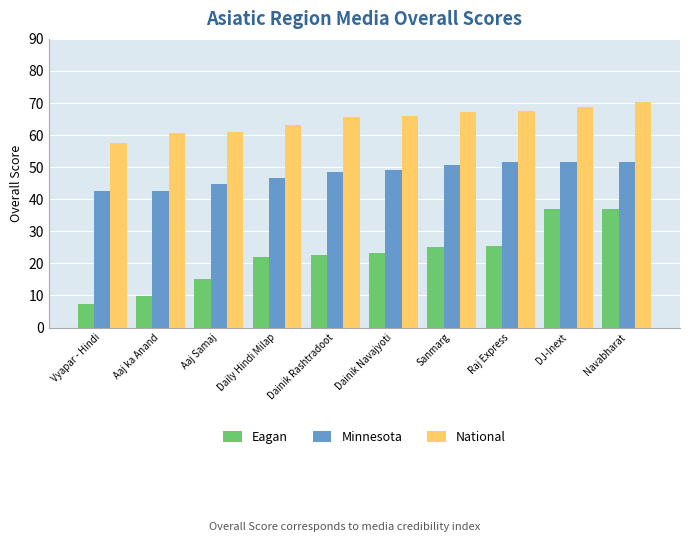

What is the total value across all series at Sanmarg?

143.0